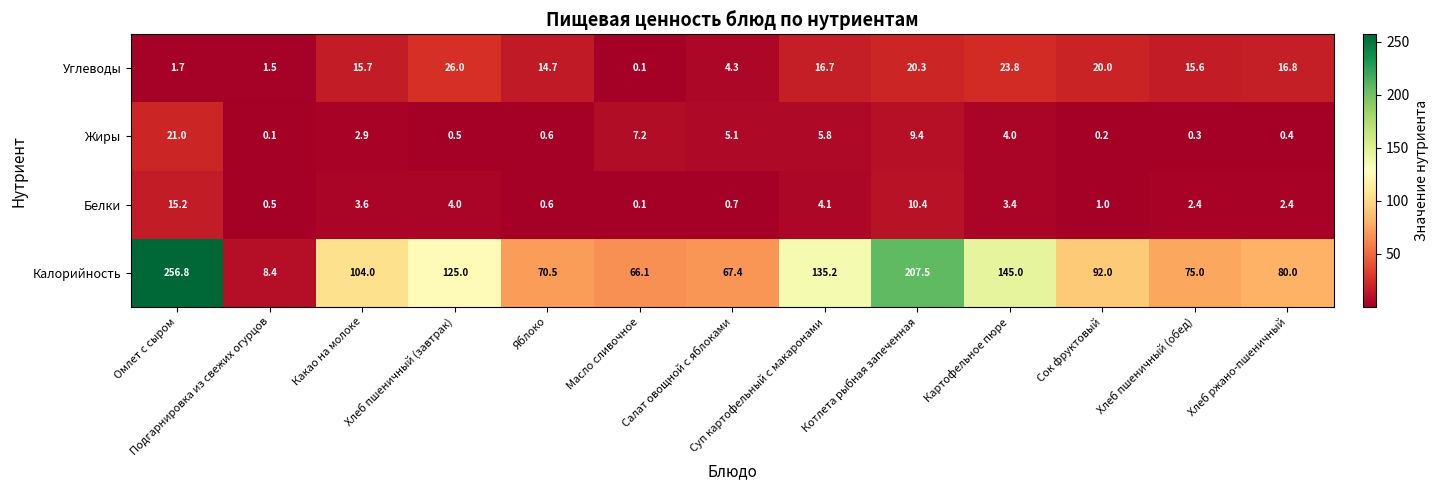

Between Подгарнировка из свежих огурцов and Хлеб пшеничный (обед), which series saw the biggest shift?

Калорийность